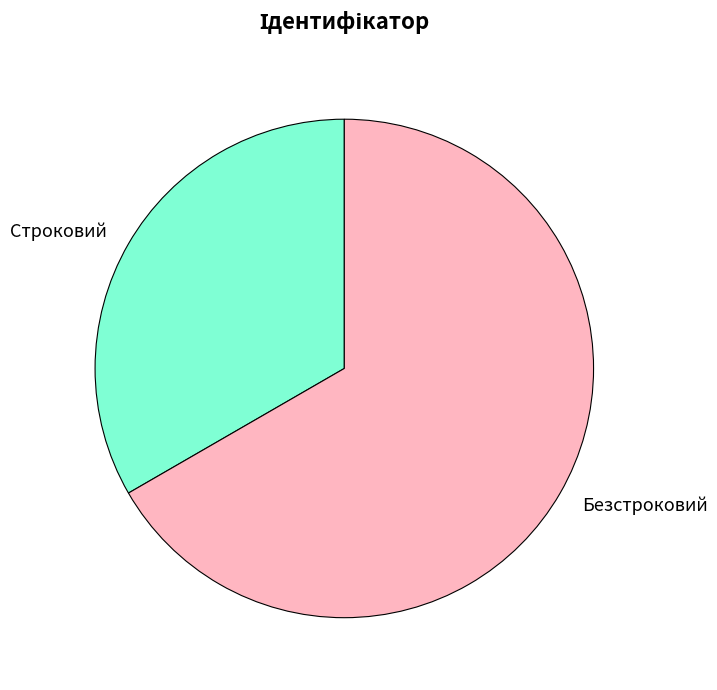

Which category has the smallest portion of the pie?

Строковий